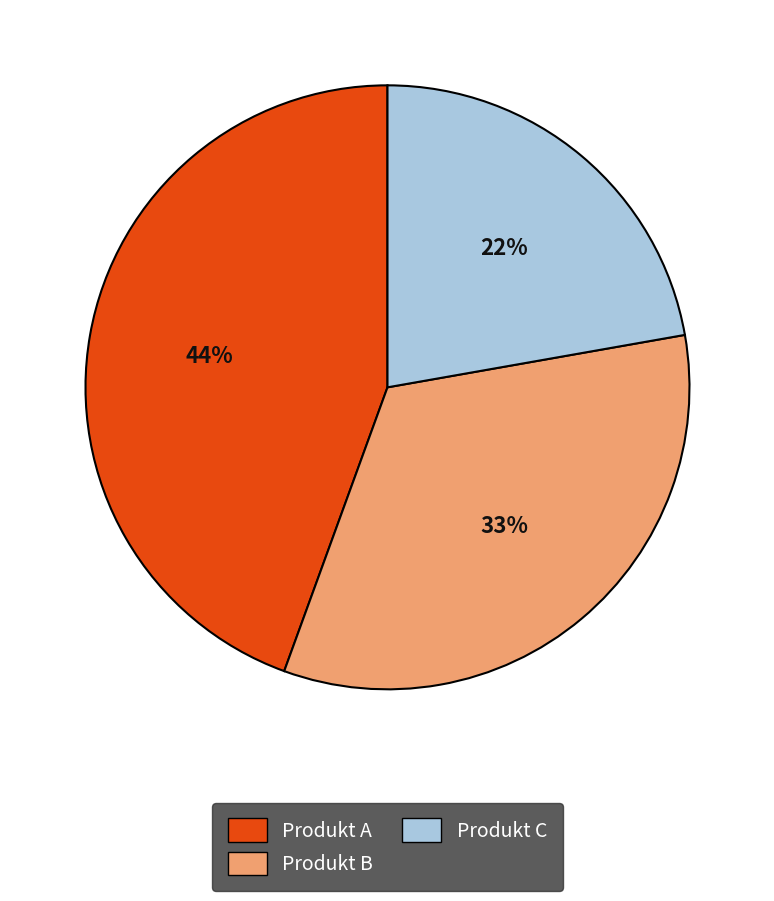

What percentage is the Produkt A slice, to the nearest percent?

44%